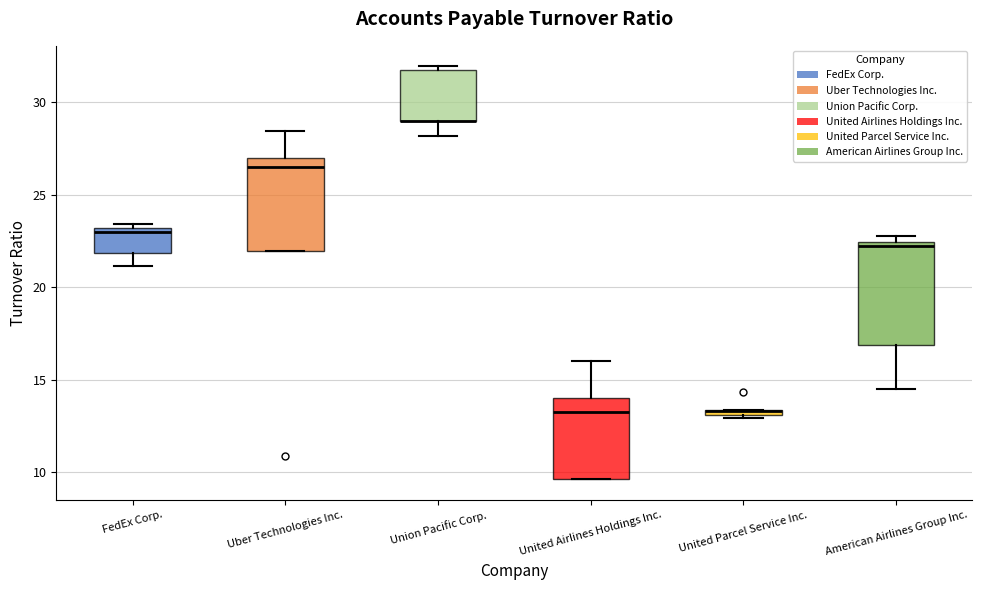

Where is the lower edge of the box for American Airlines Group Inc. on the y-axis? The values are not printed on the chart, so give them approximately, as read against the axis.

17.0